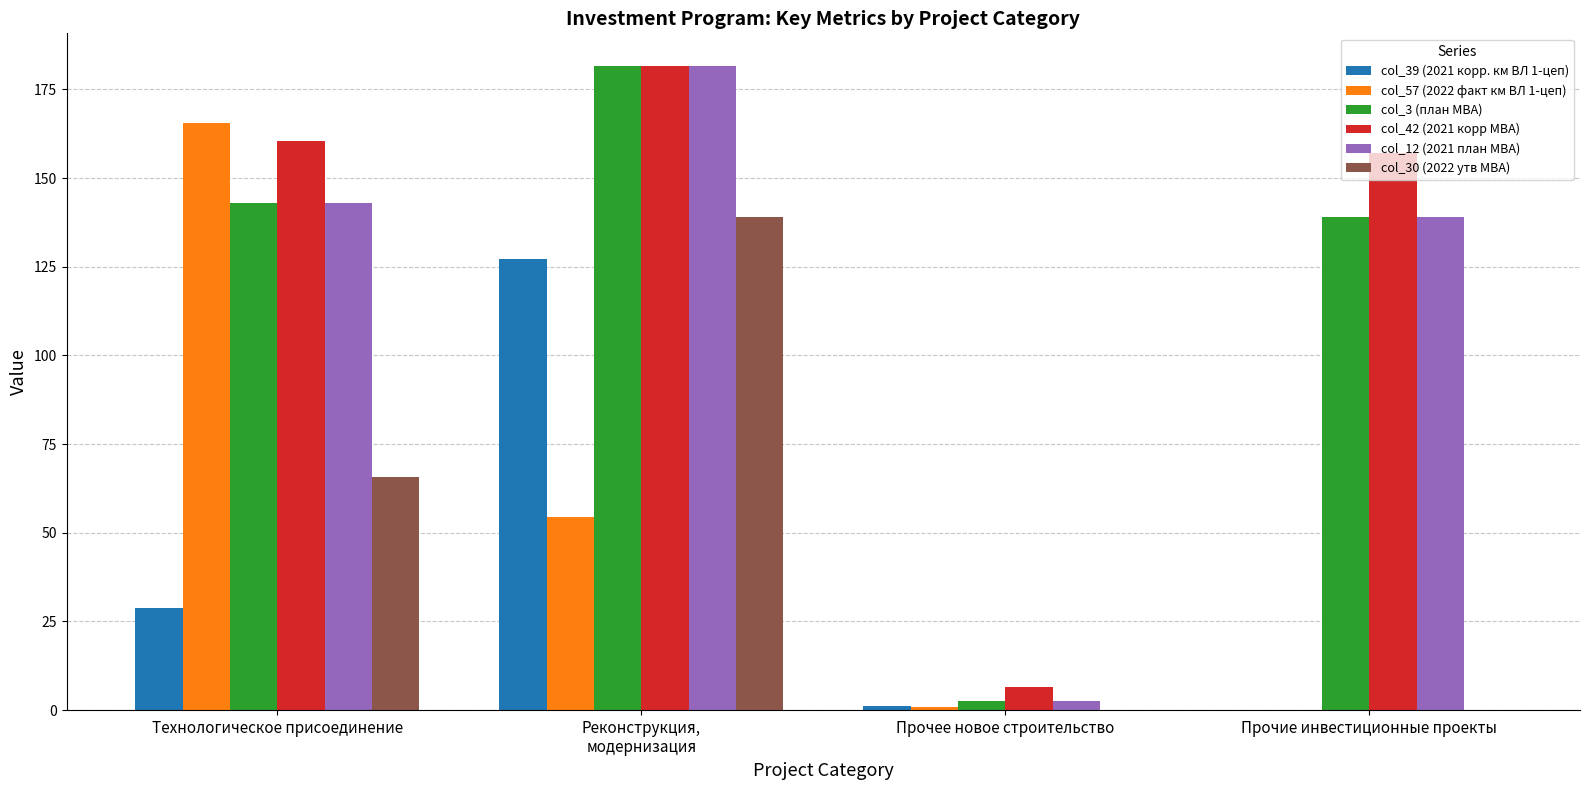

What is the sum of all col_3 (план МВА) values?

466.2